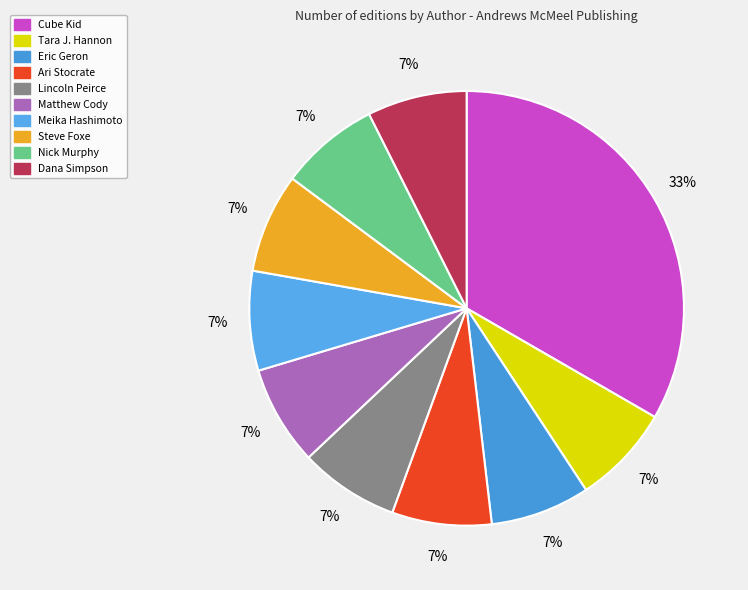

Is Nick Murphy the majority of the pie?

No